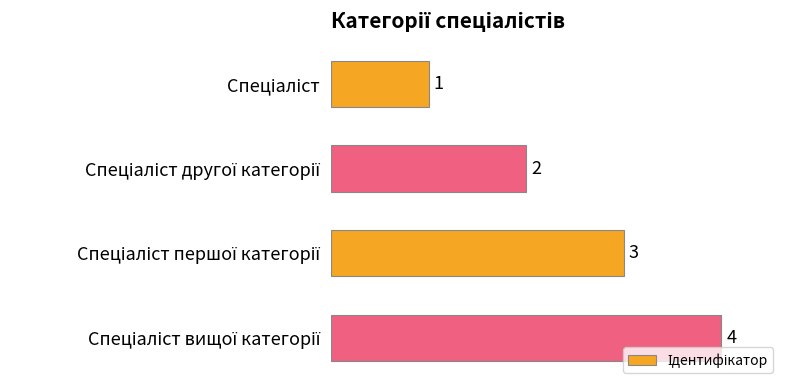

How many values are between 2 and 4?

3